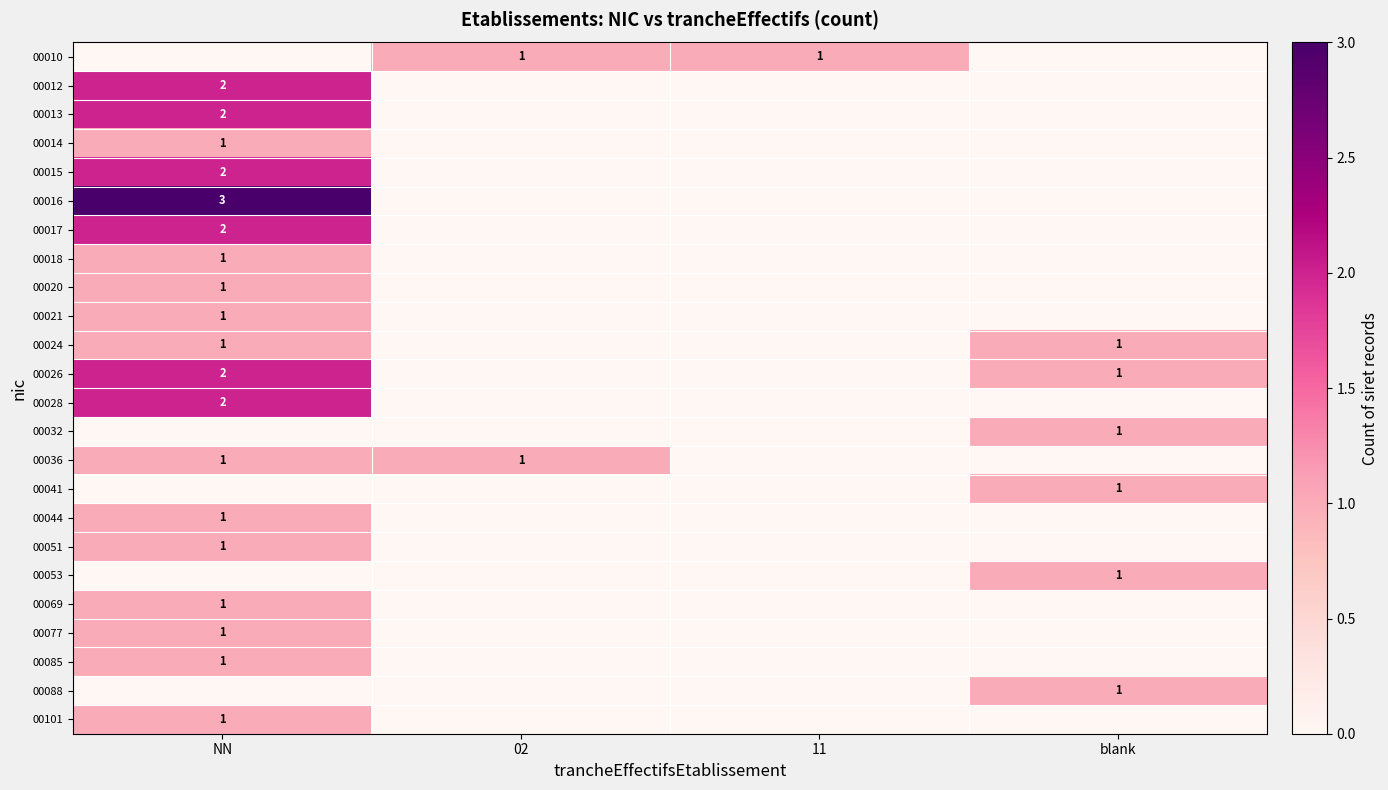

Is it true that 00026 equals 3 at NN?

False